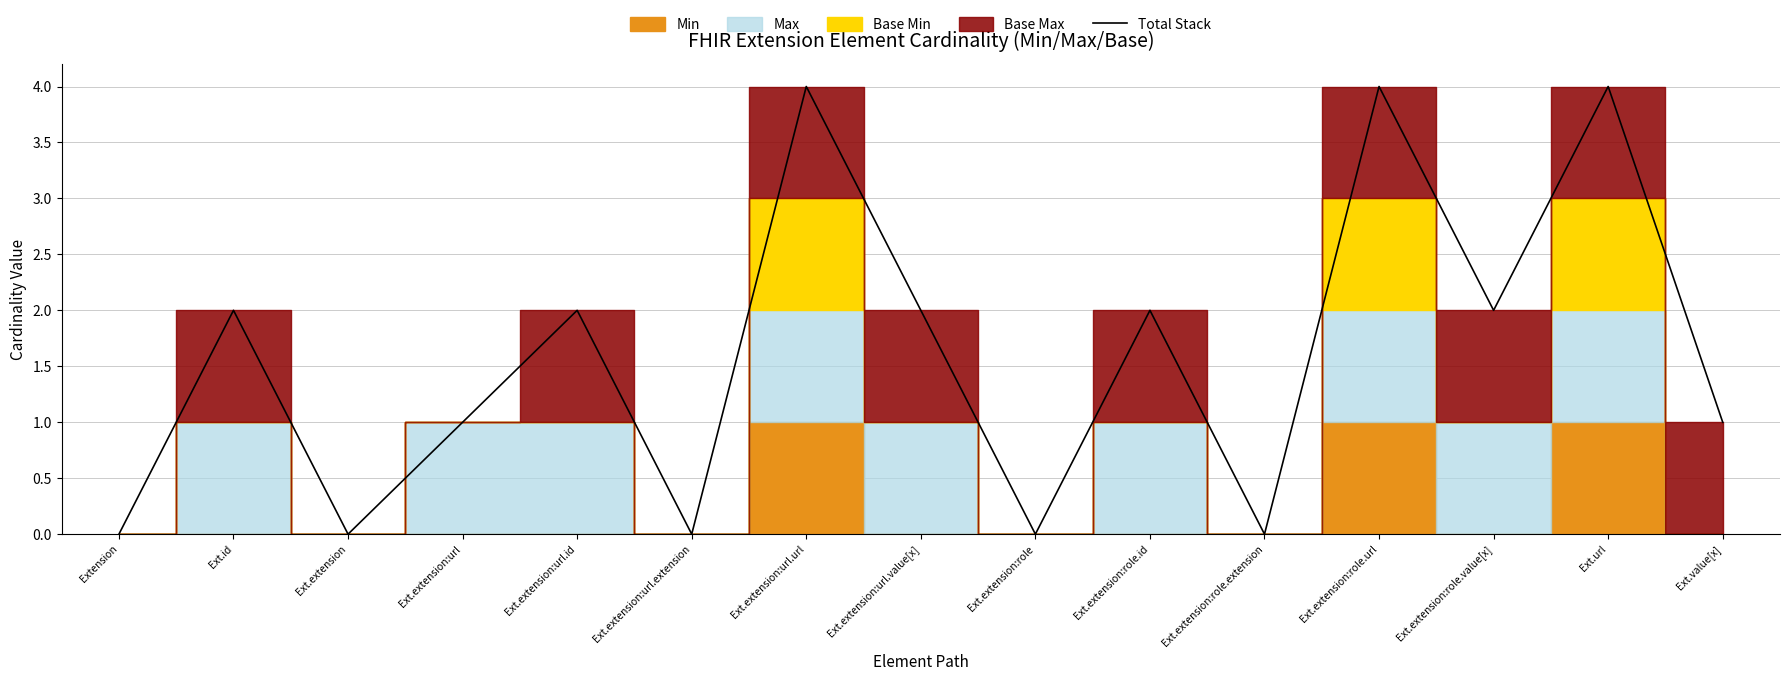

What position from the right is Ext.extension:role.id?

6